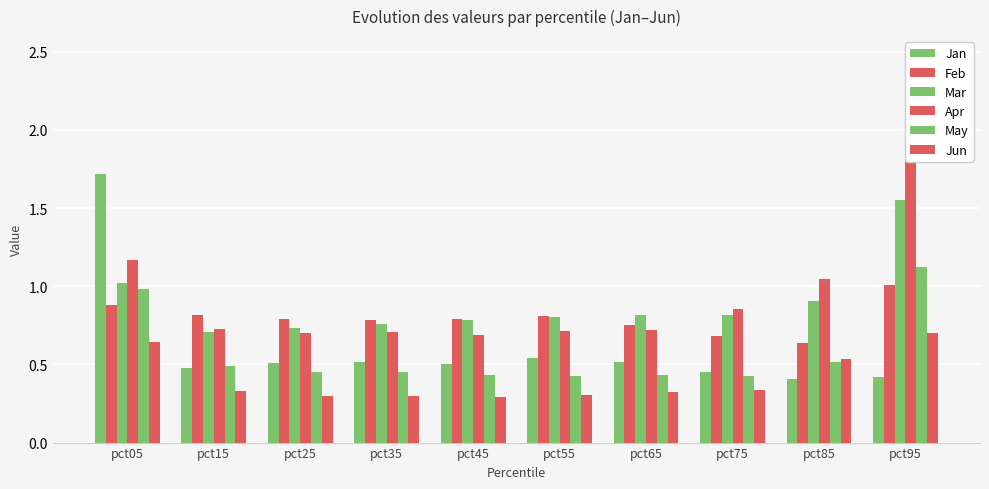

True or false: Apr has a value of 2.3 at pct95.

True